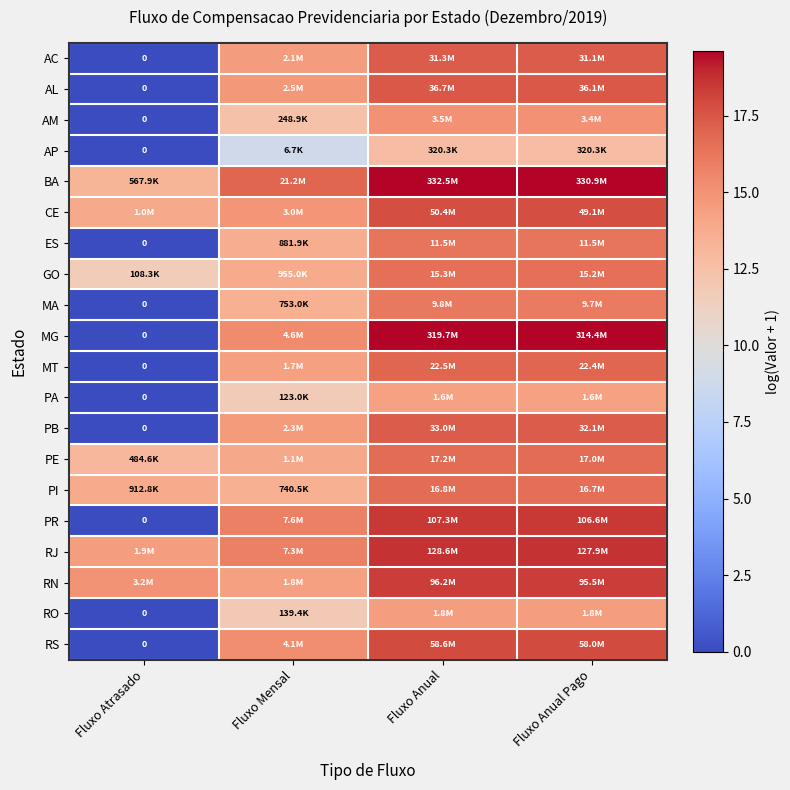

What is the greatest value displayed?

19.6